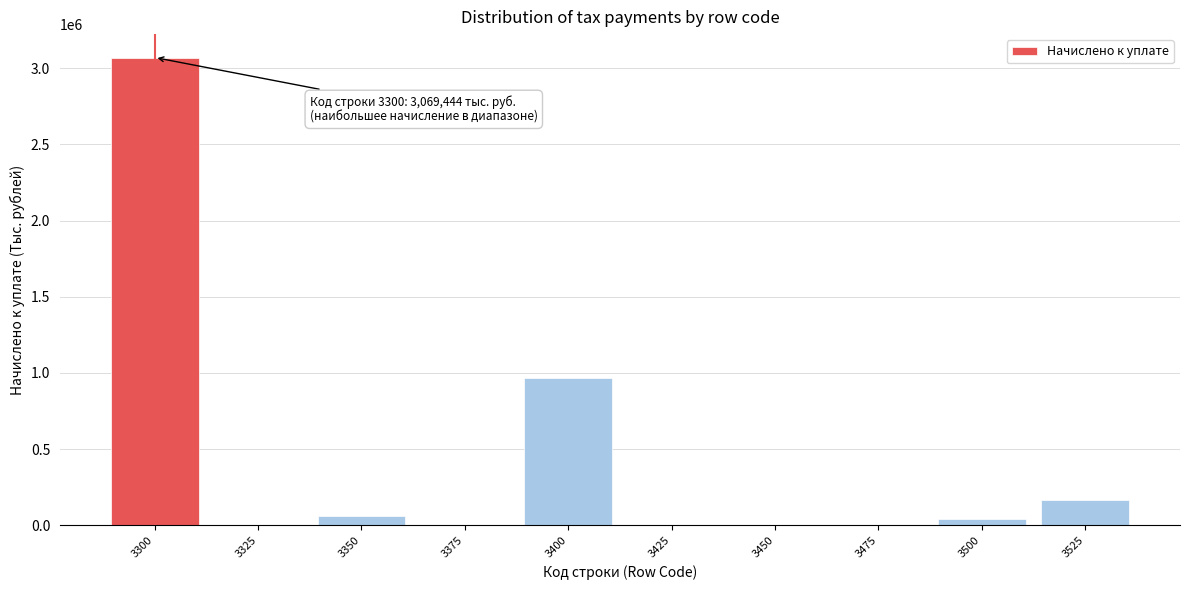

Reading left to right, transcribe all the data shown in this chart.

3300=3069444	3325=0	3350=64563	3375=0	3400=965586	3425=0	3450=0	3475=0	3500=44346	3525=163696